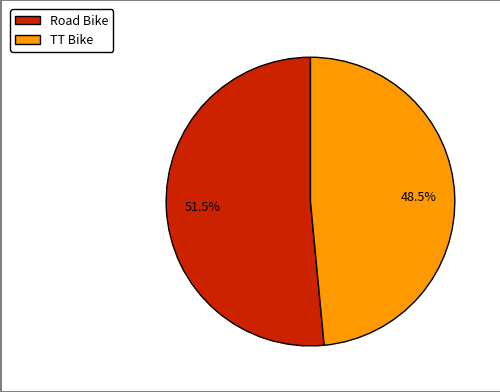

To the nearest percent, what is the combined percentage of TT Bike and Road Bike?

100%